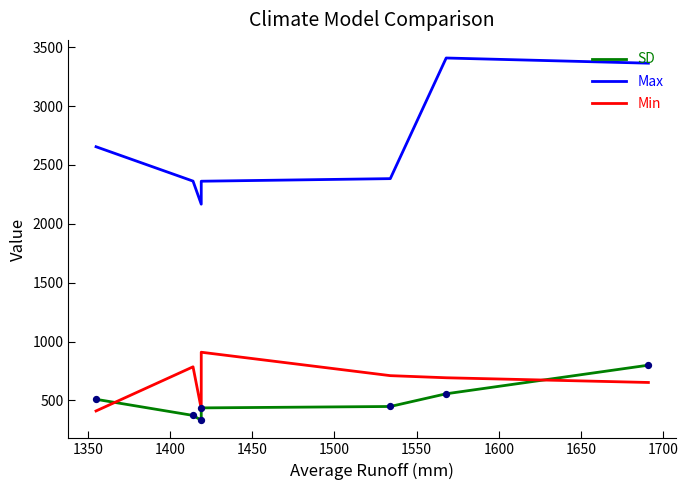

Which series contains the lowest Y value?

SD